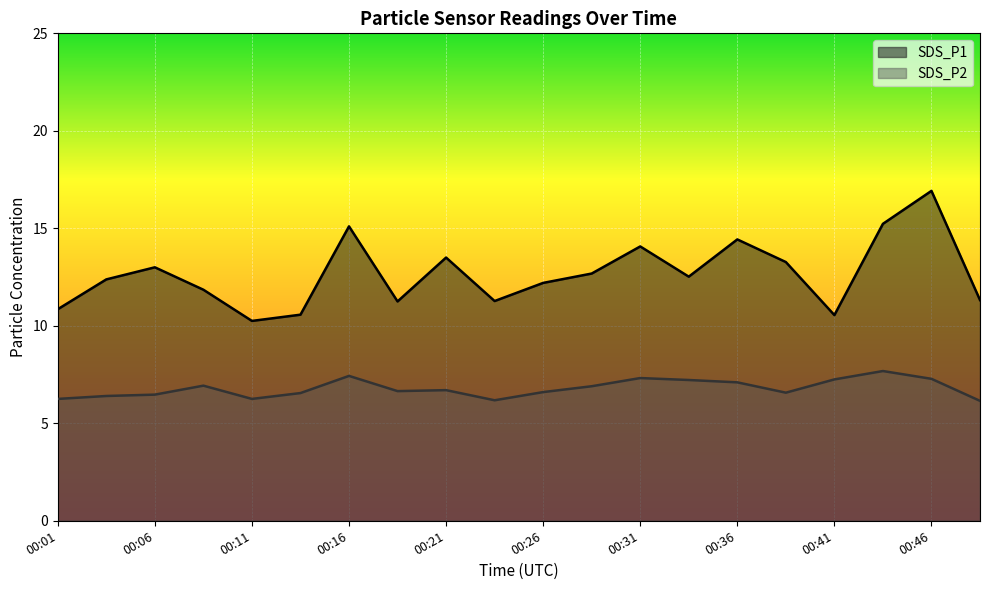

What value does the SDS_P1 series have at 00:21?

13.5